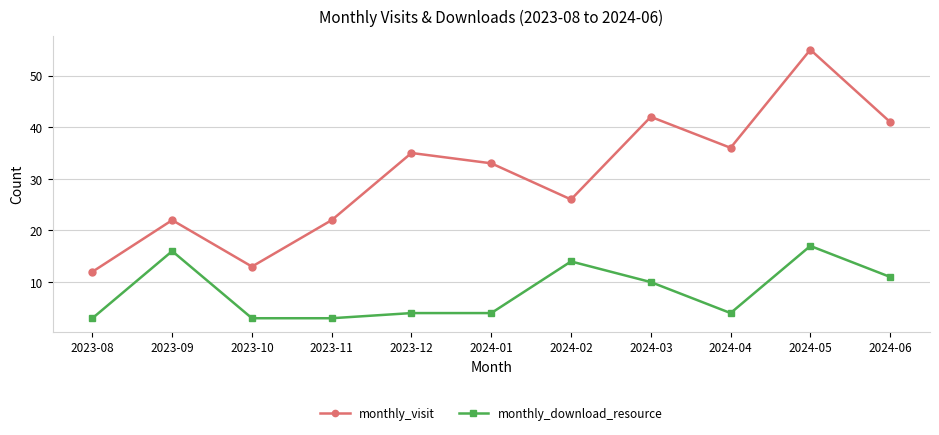

Which series changed the most between 2023-08 and 2024-06?

monthly_visit